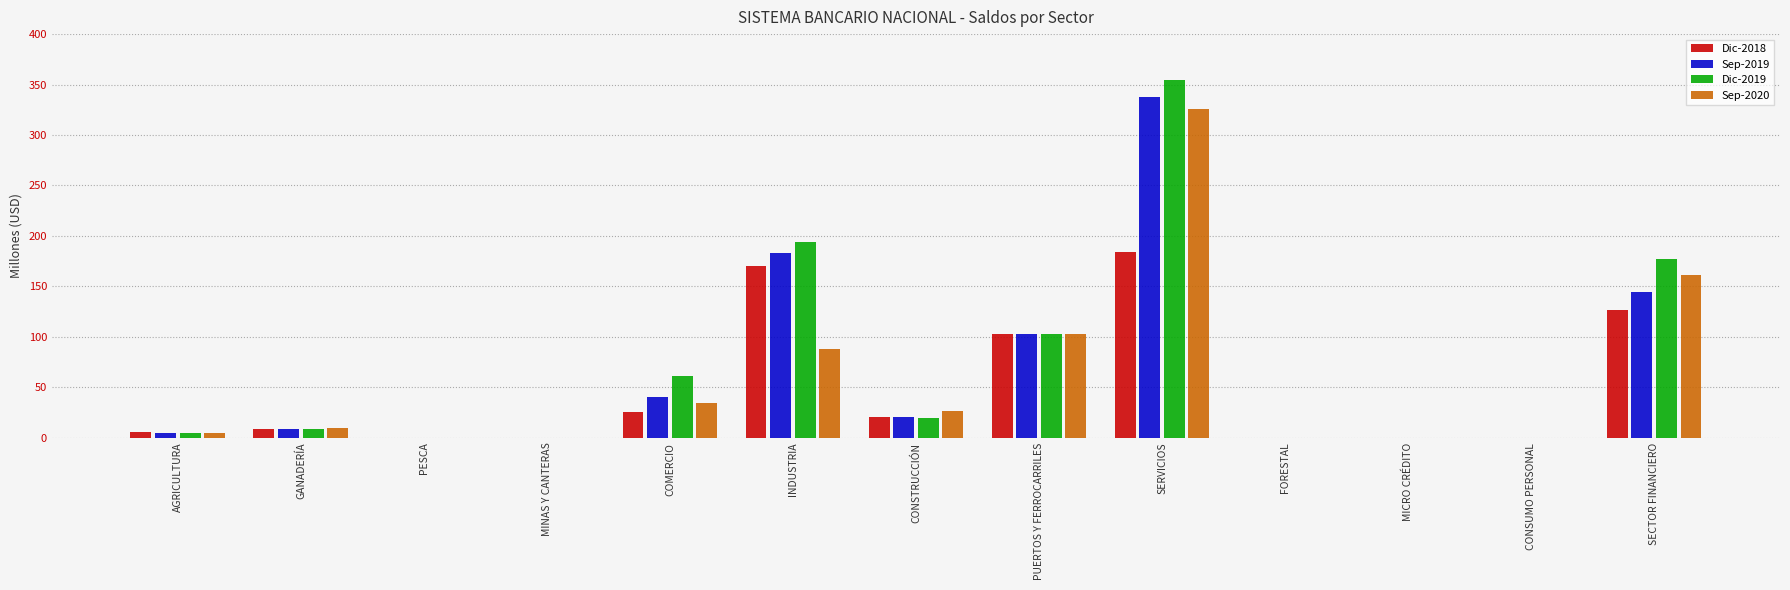

Between MINAS Y CANTERAS and SECTOR FINANCIERO, which series saw the biggest shift?

Dic-2019